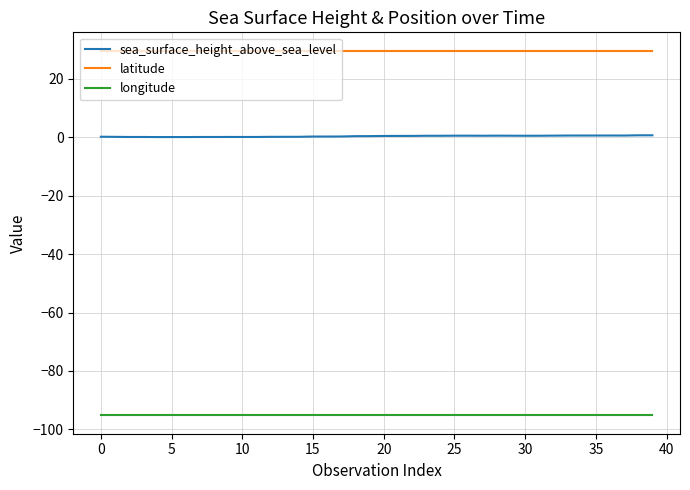

List the series in order of their peak value, lowest first.

longitude, sea_surface_height_above_sea_level, latitude